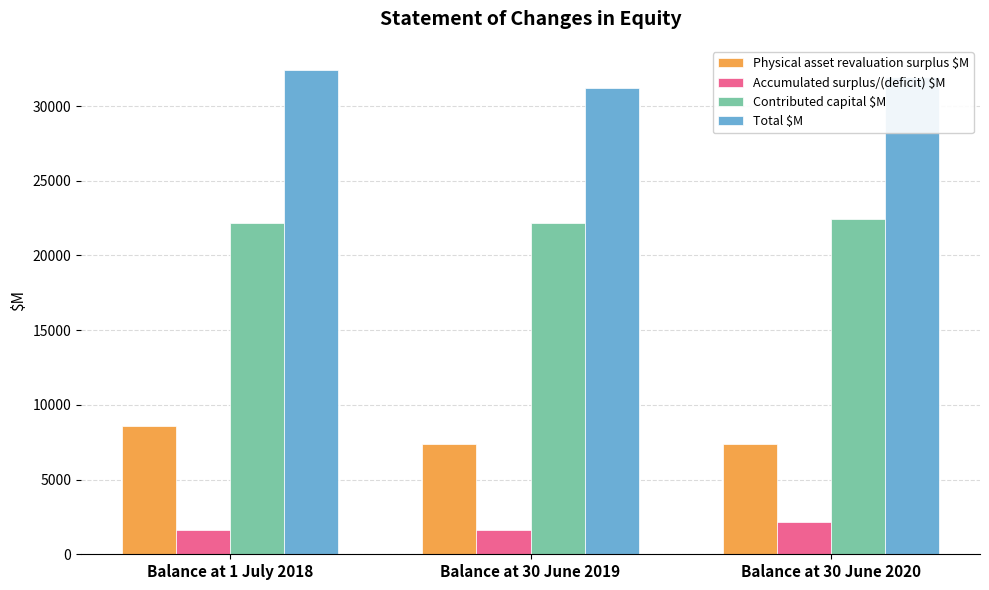

At Balance at 30 June 2019, list the series in order from largest to smallest.

Total $M, Contributed capital $M, Physical asset revaluation surplus $M, Accumulated surplus/(deficit) $M